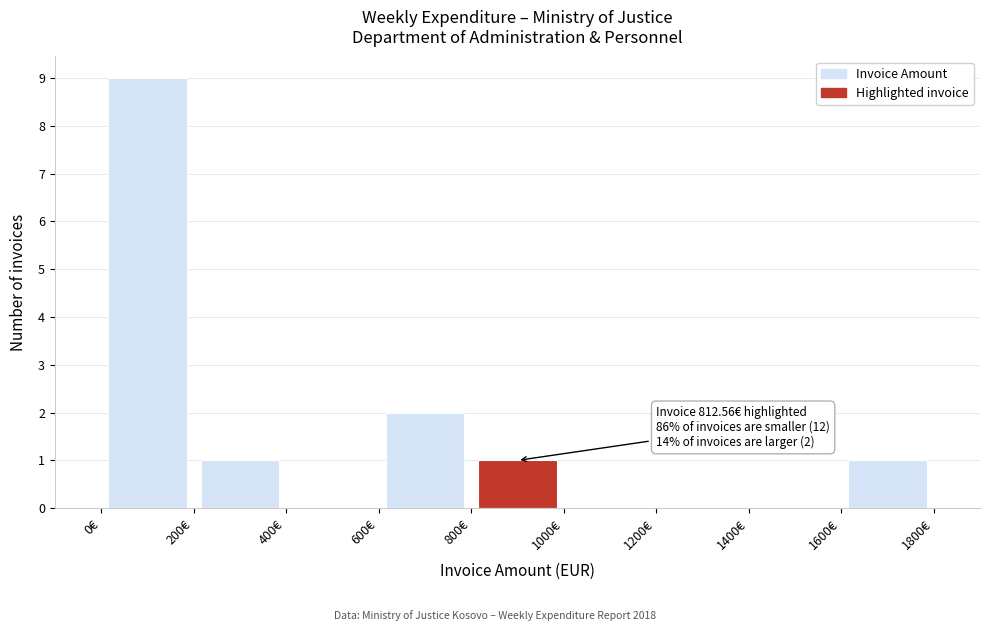

Which range on the x-axis has the tallest bar?

0 to 200